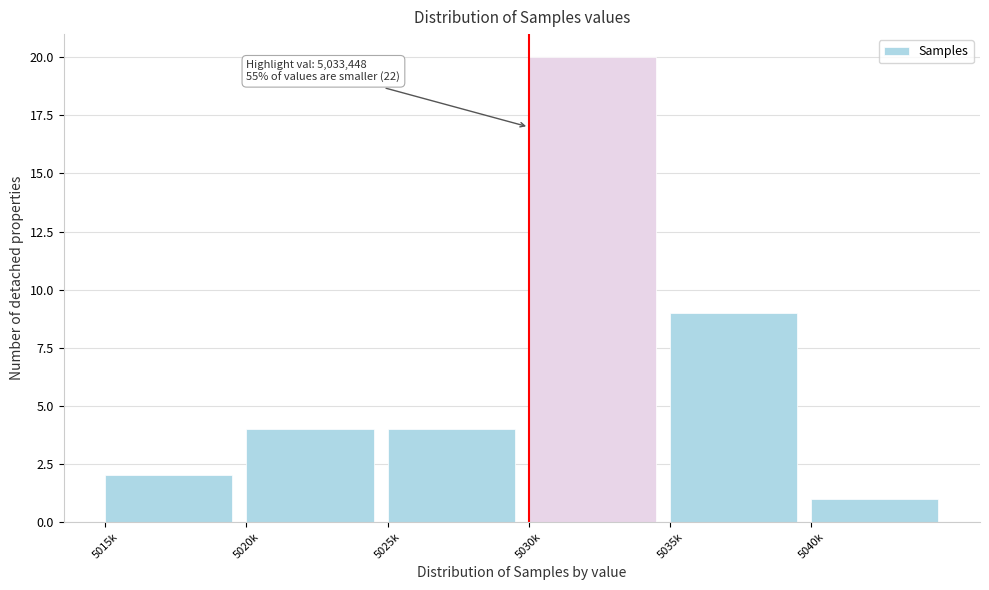

Reading left to right, extract all data points from this chart.

5015k=2	5020k=4	5025k=4	5030k=20	5035k=9	5040k=1